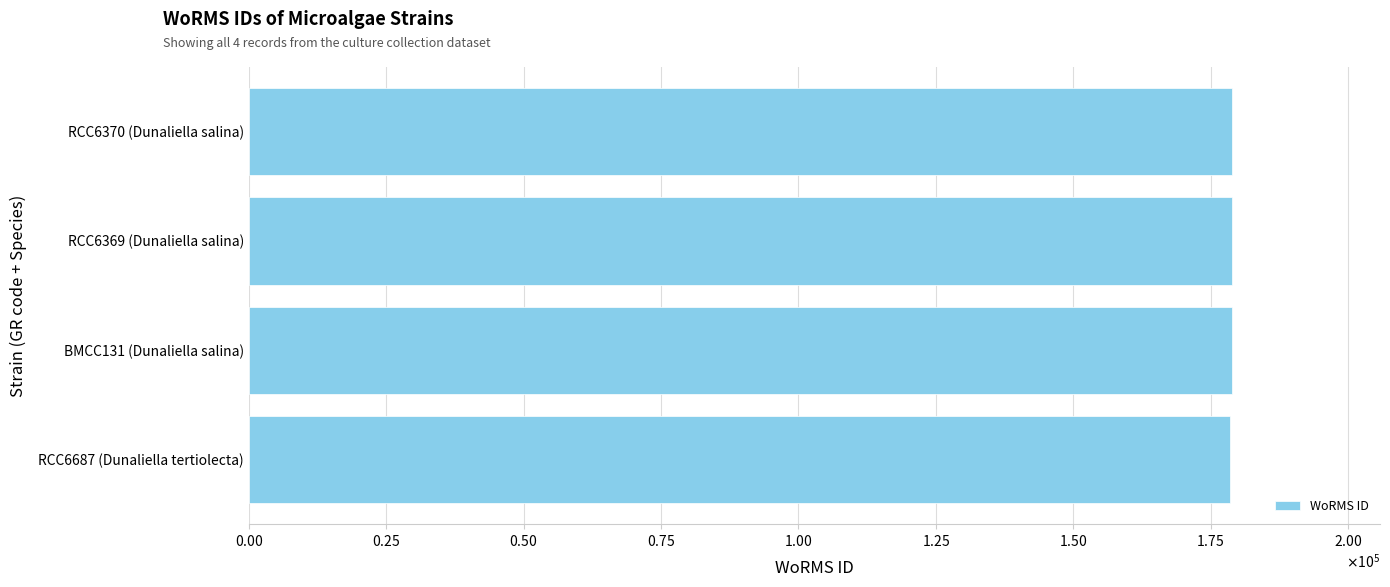

Does the chart contain any negative values?

No